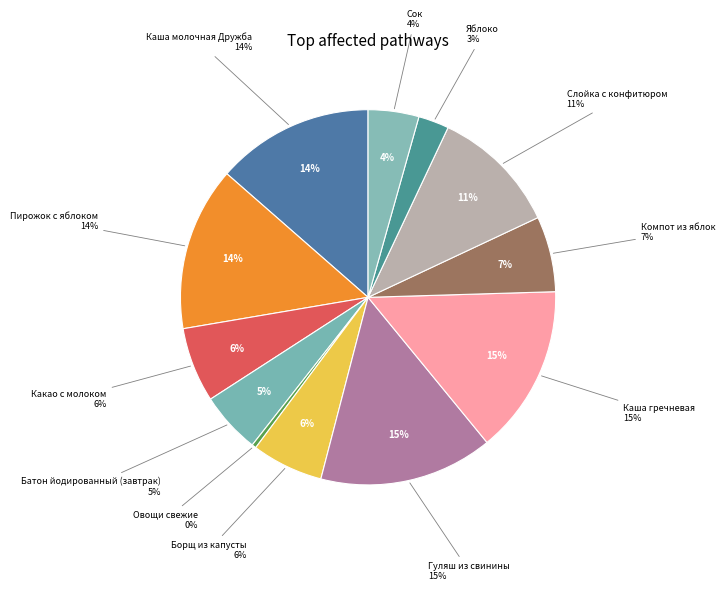

How many segments does this pie chart have?

12